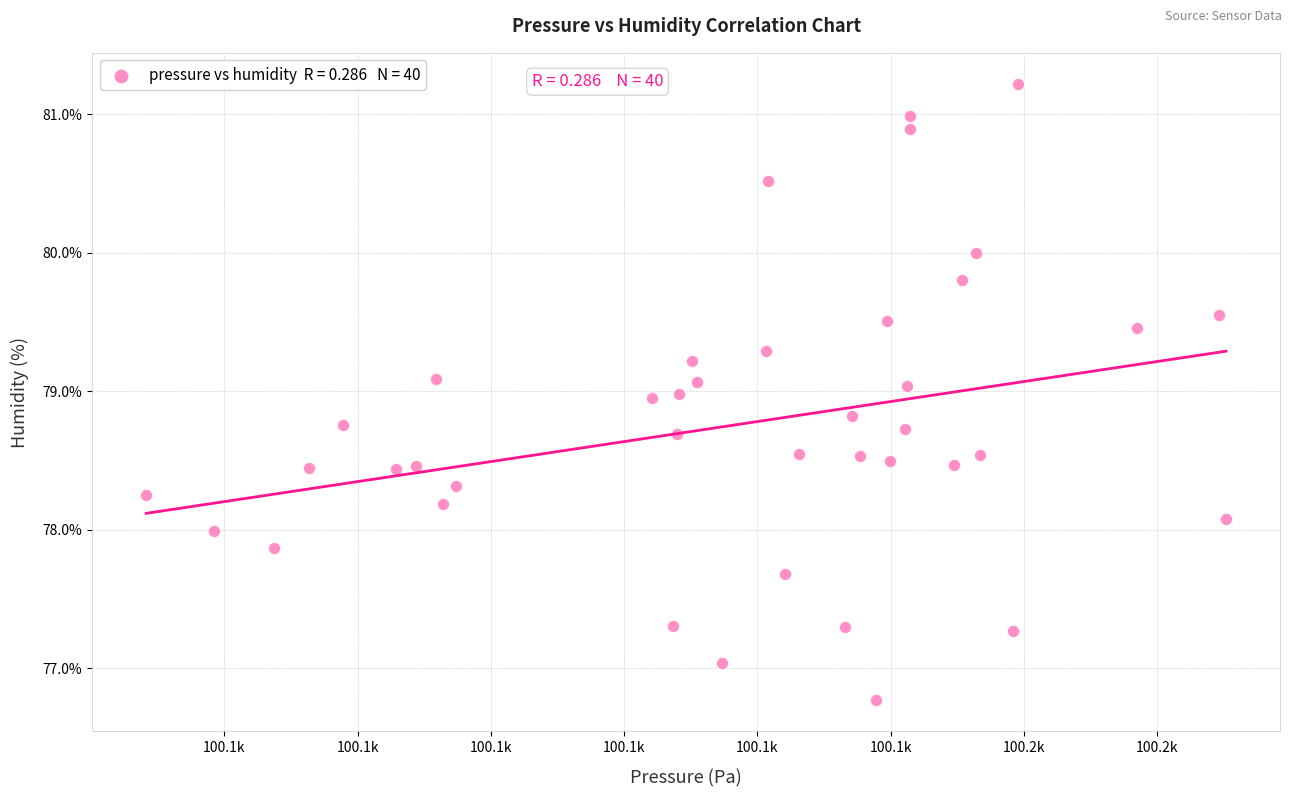

What is the range of X values (max minus min)?

40.5